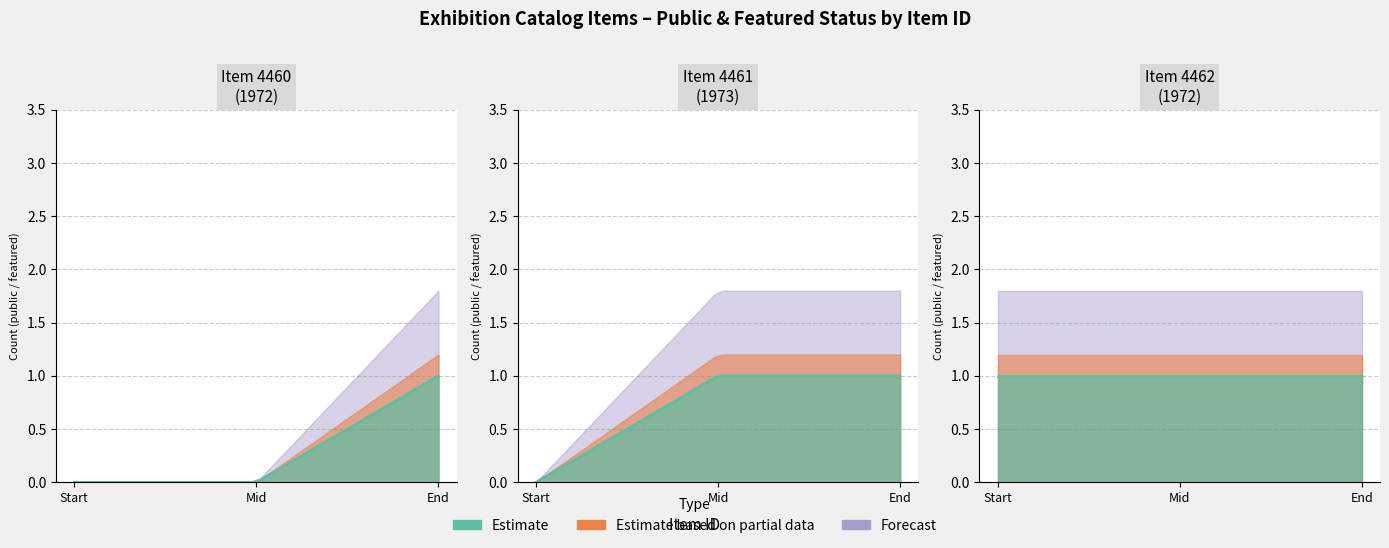

At which category does the chart reach its peak across all series?

4460